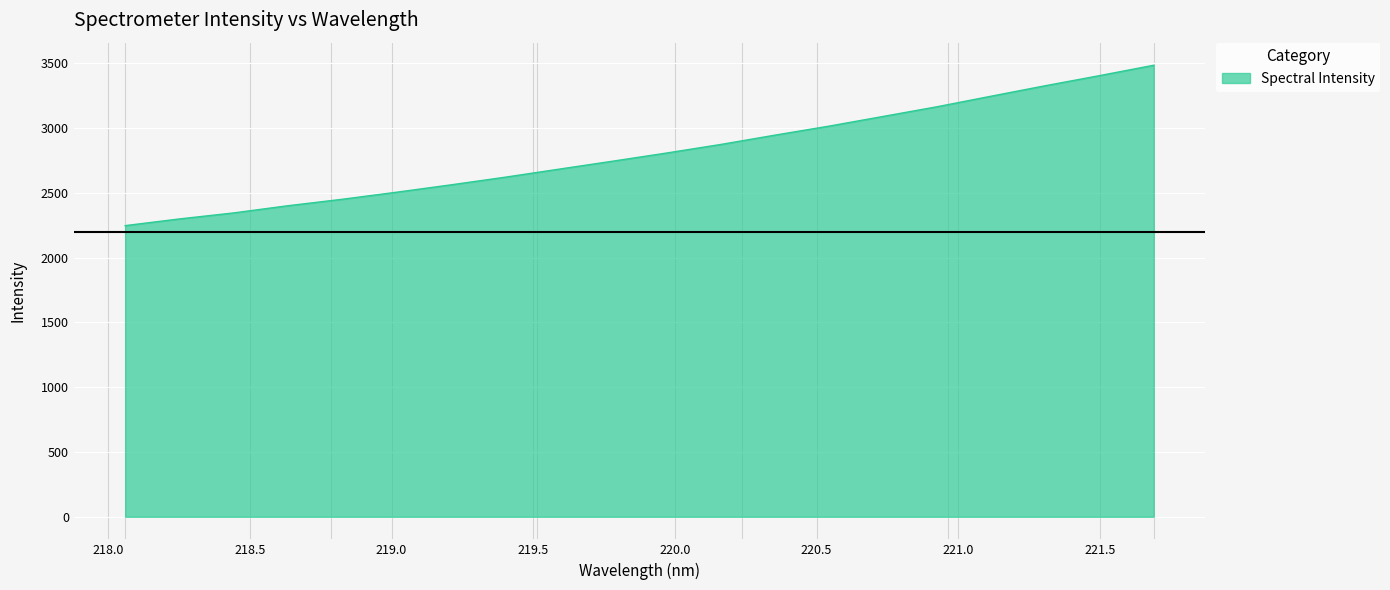

What is the greatest value displayed?

3483.4